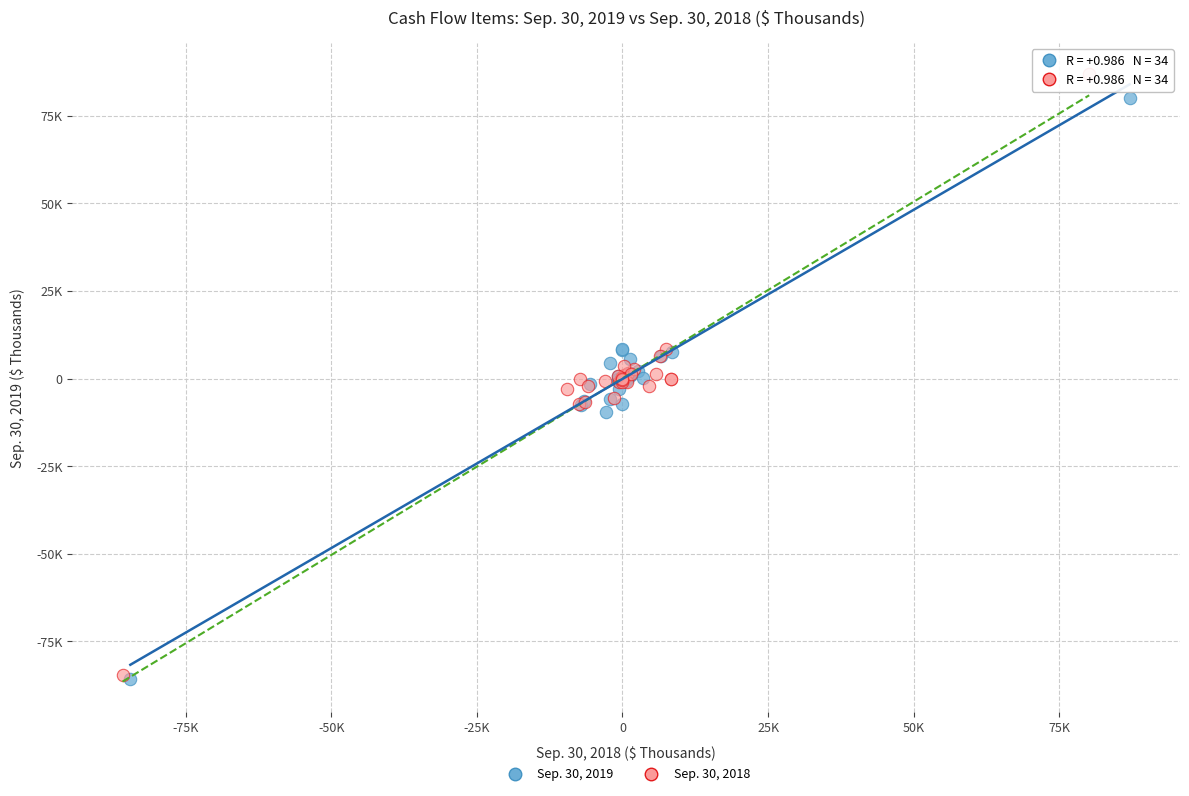

What are all the series names shown in the legend?

Sep. 30, 2019, Sep. 30, 2018